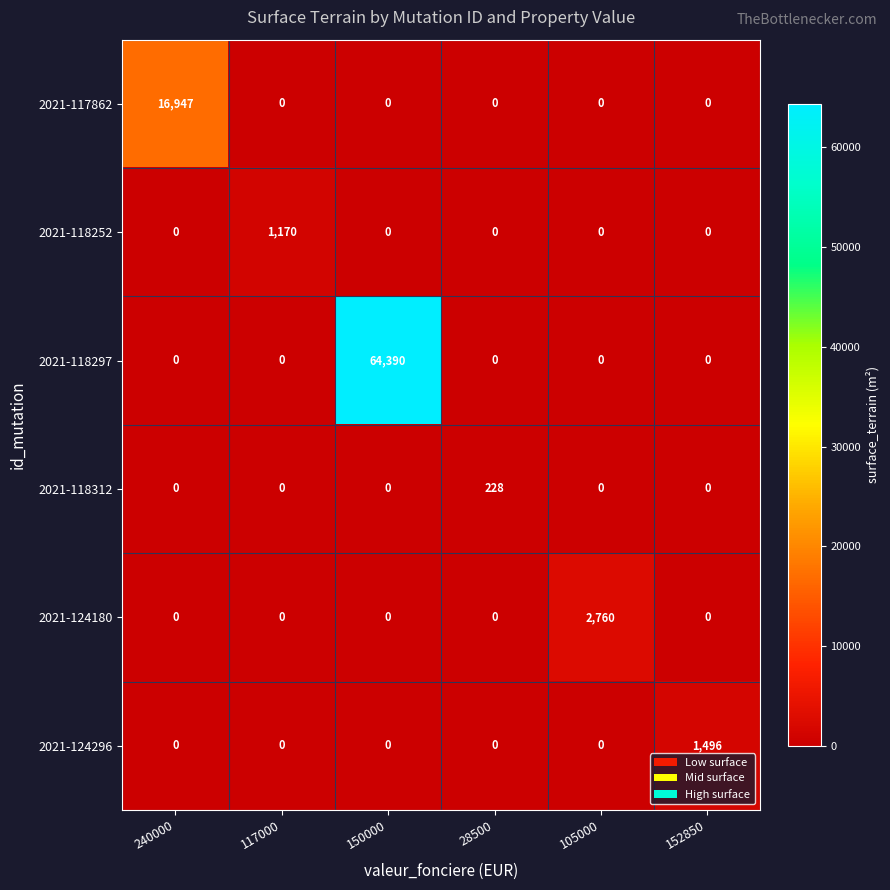

What is the difference between the 2021-117862 values at 28500 and 240000?

16947